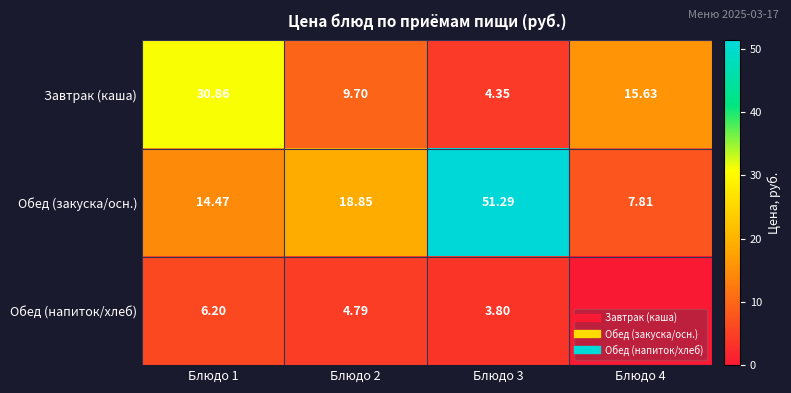

The value of Завтрак (каша) at Блюдо 3 is 4.3. True or false?

True